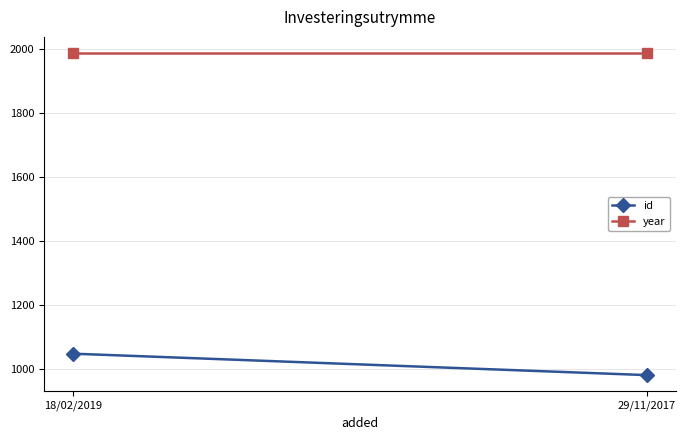

What is the sum of all id values?

2029